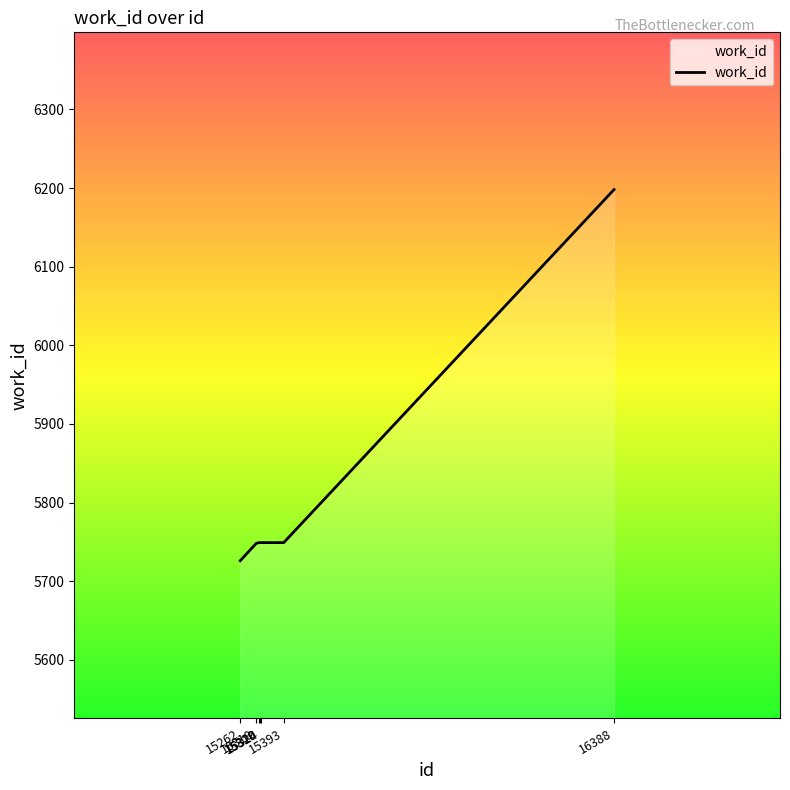

The value at 15393 is 5749. True or false?

True